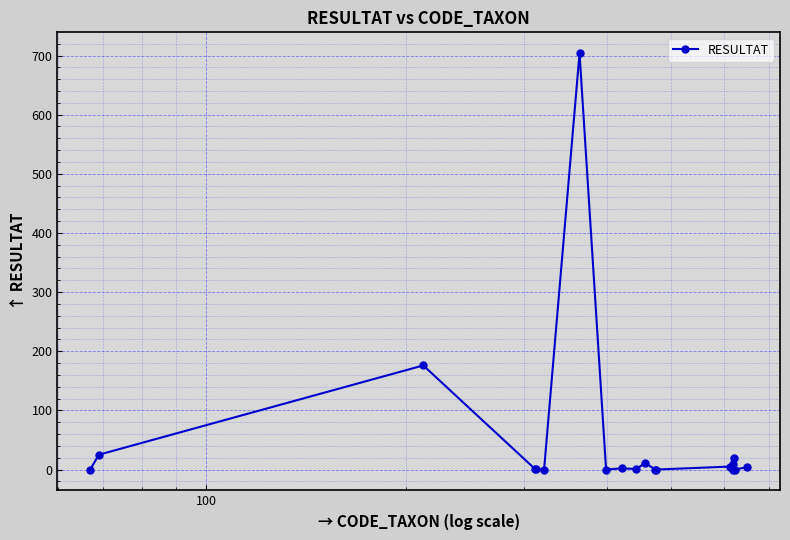

What is the difference between the second highest and minimum values?

176